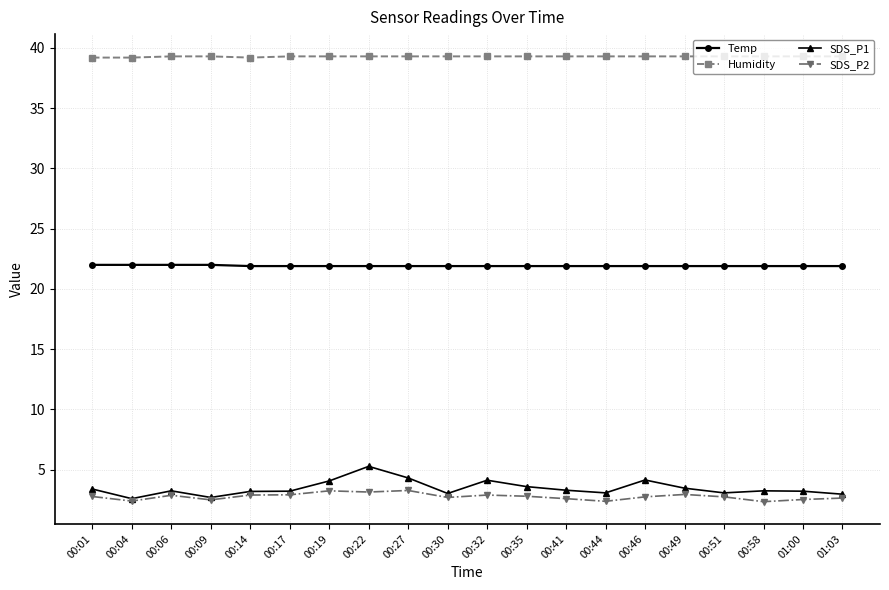

The Humidity series shows 39.3 at 00:44. True or false?

True